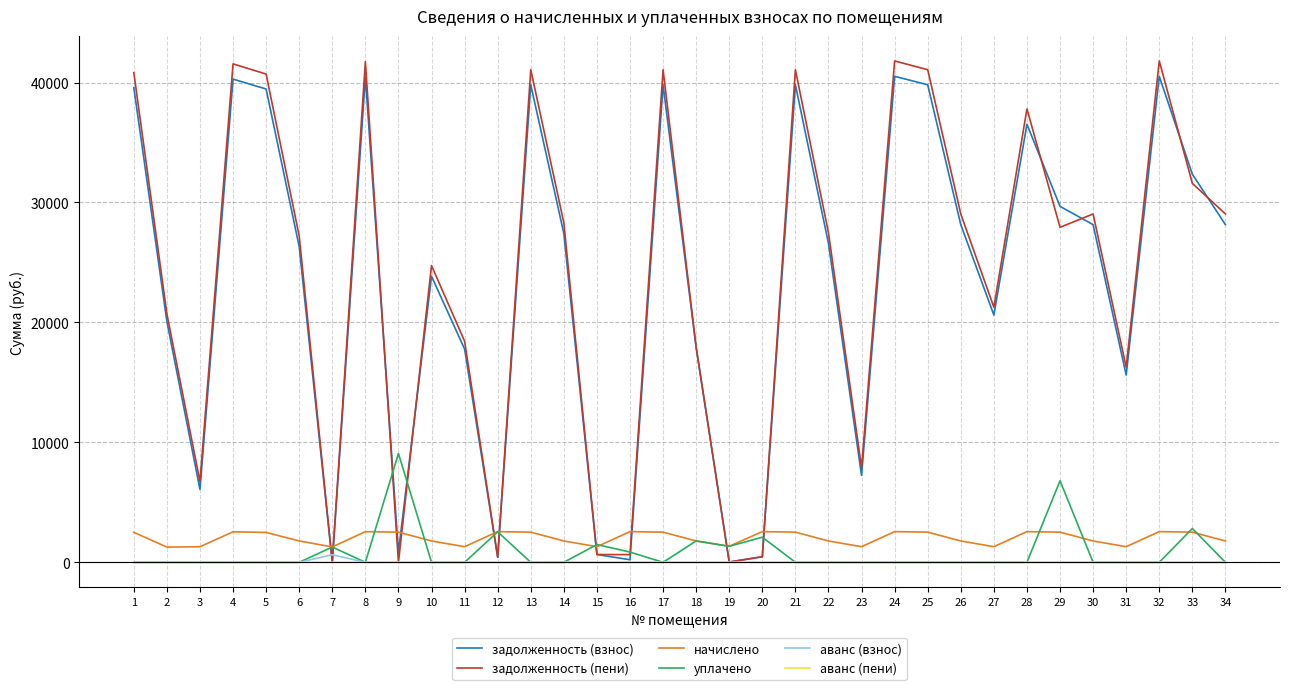

Between which two adjacent categories do уплачено and задолженность (взнос) first intersect?

6 and 7